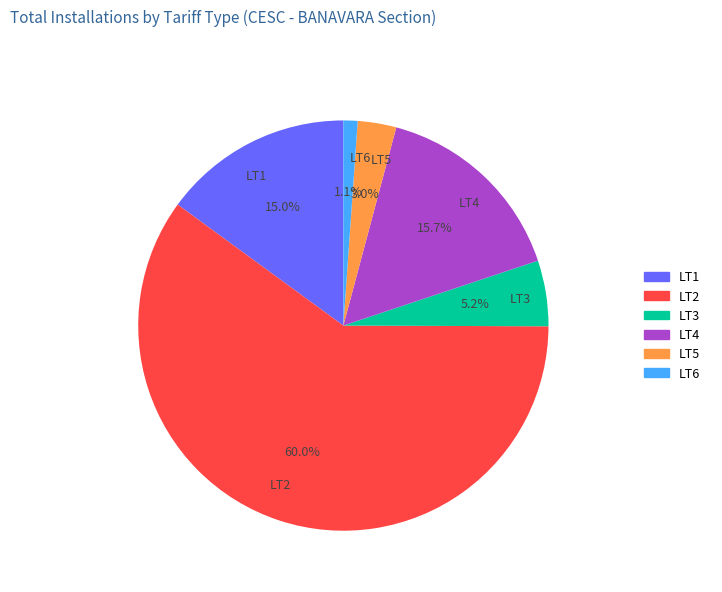

Combined, what portion of the pie is LT2 and LT5?

63.0%